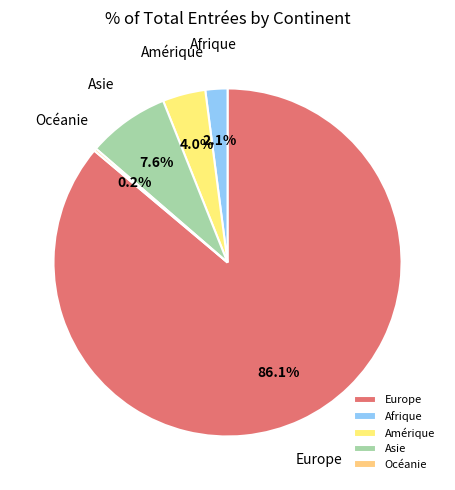

Is the sum of Europe and Asie greater than half?

Yes